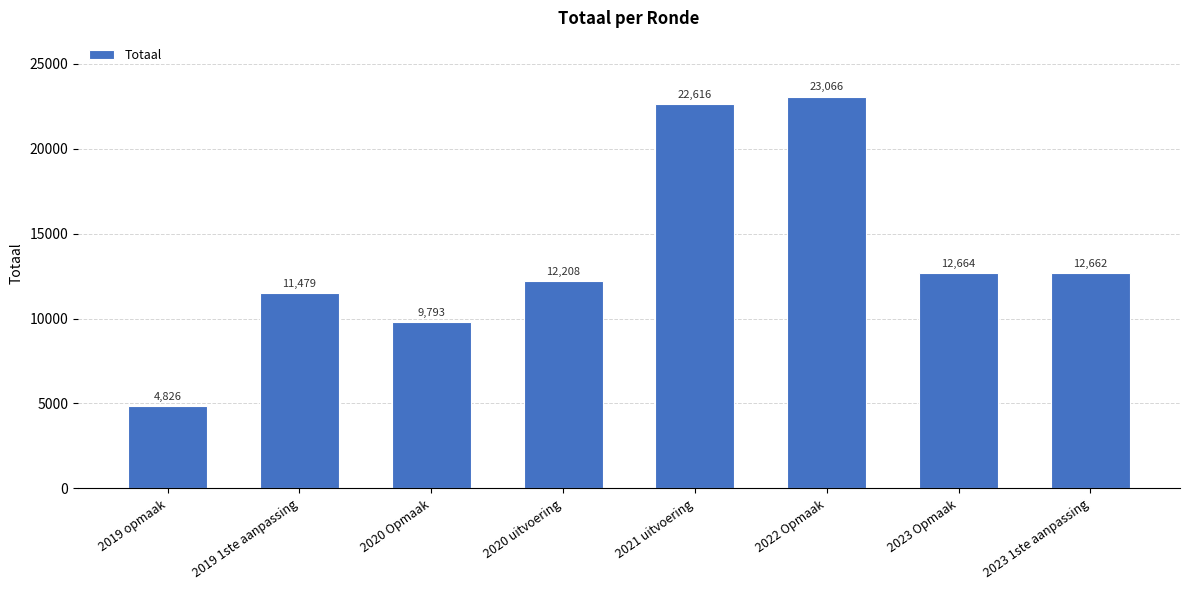

What is the value of the 2nd bar from the left?

11479